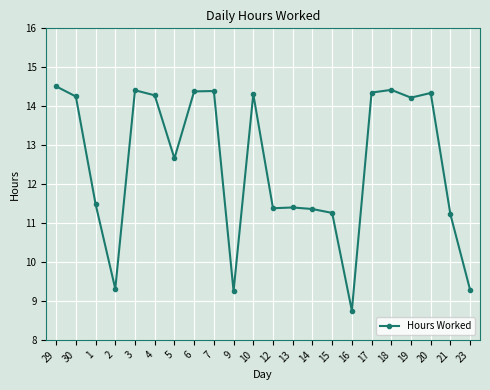

What is the smallest value displayed?

8.8